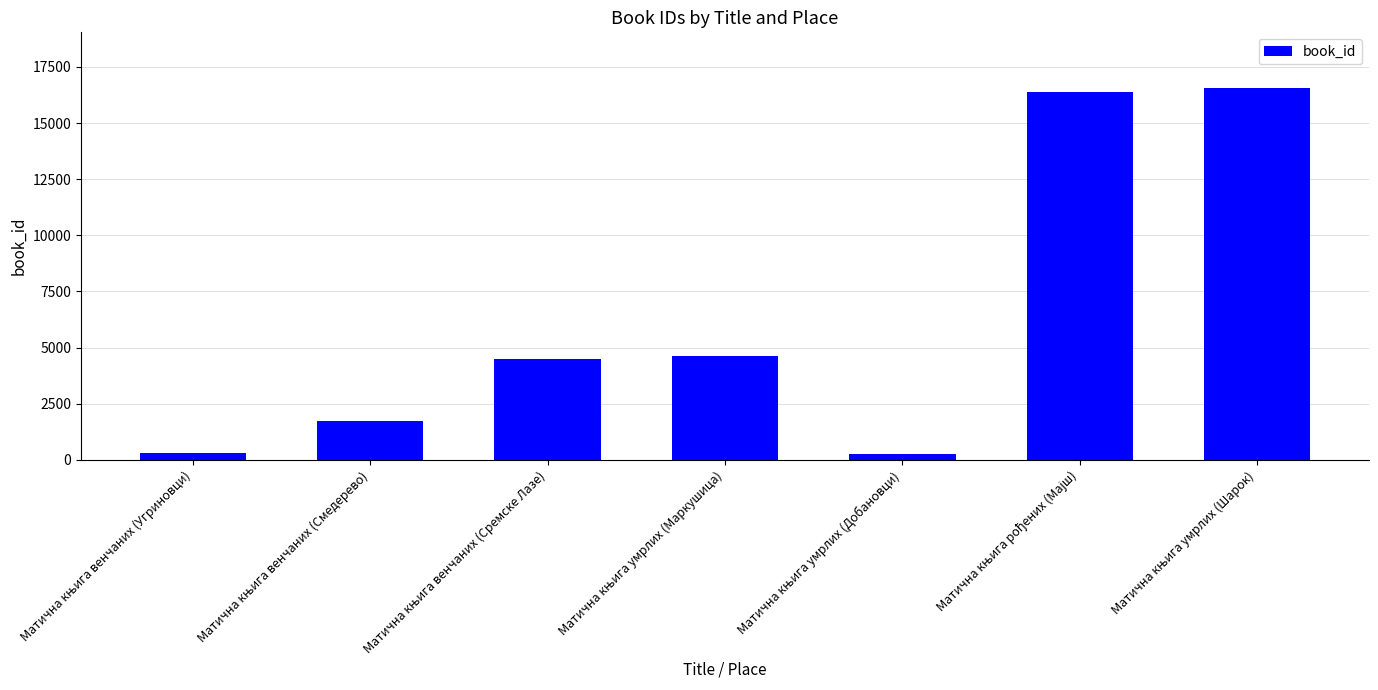

What is the sum of all values?

44295